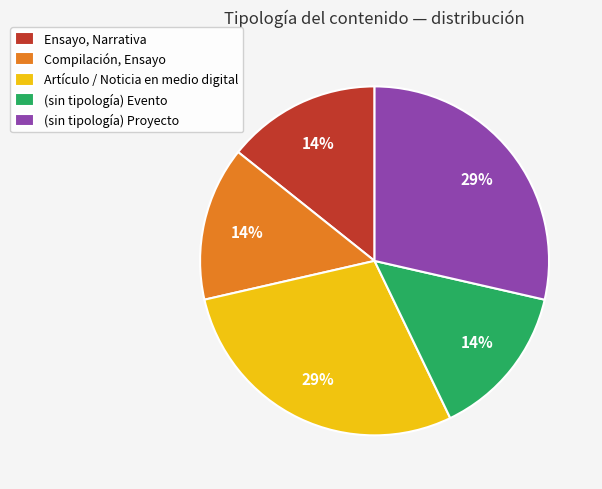

Approximately how many times larger is the value at (sin tipología) Evento compared to Artículo / Noticia en medio digital?

0.5